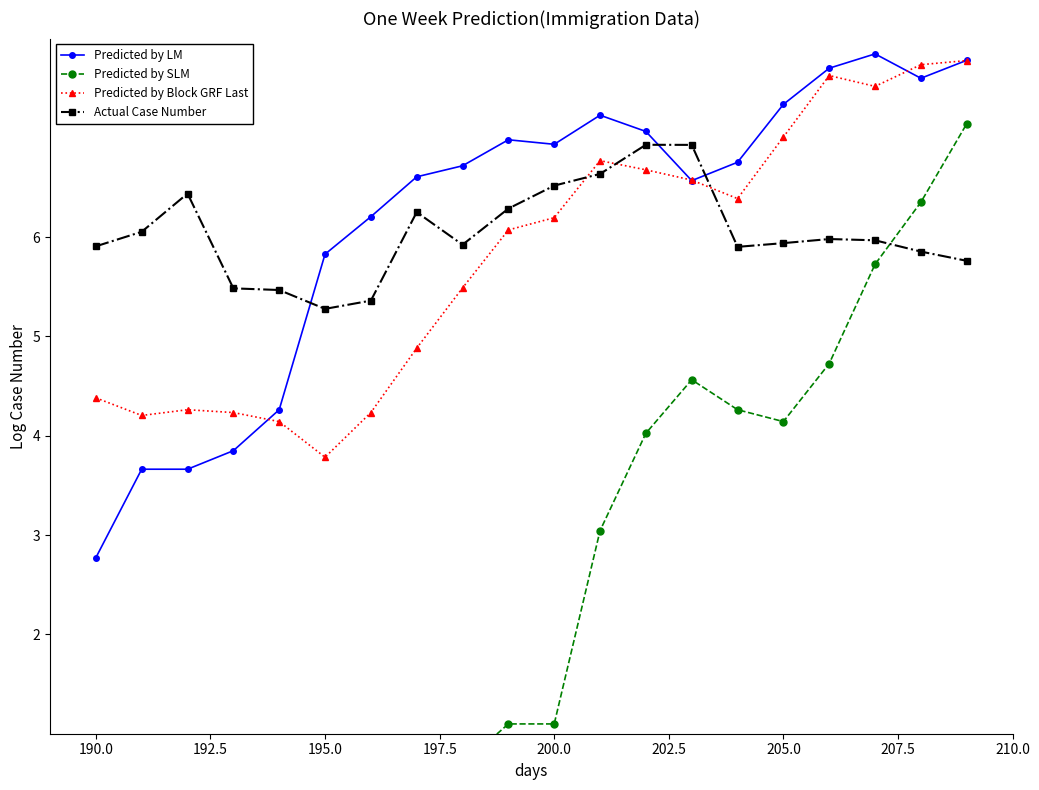

In Actual Case Number, how many points are higher than both neighbors (excluding endpoints)?

4